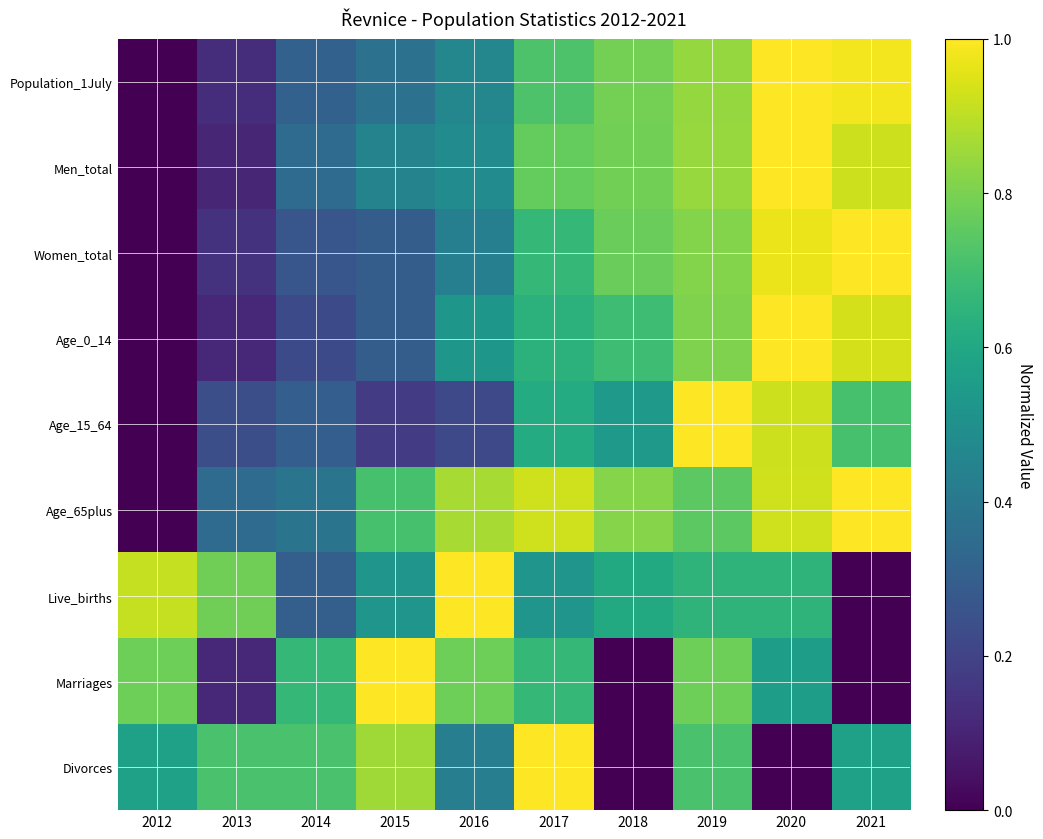

Reading left to right, transcribe all the data shown in this chart.

Population_1July: 2012=0.0	2013=0.1	2014=0.3	2015=0.4	2016=0.5	2017=0.7	2018=0.8	2019=0.8	2020=1.0	2021=1.0
Men_total: 2012=0.0	2013=0.1	2014=0.4	2015=0.4	2016=0.5	2017=0.8	2018=0.8	2019=0.8	2020=1.0	2021=0.9
Women_total: 2012=0.0	2013=0.1	2014=0.3	2015=0.3	2016=0.4	2017=0.7	2018=0.8	2019=0.8	2020=1.0	2021=1.0
Age_0_14: 2012=0.0	2013=0.1	2014=0.2	2015=0.3	2016=0.5	2017=0.6	2018=0.7	2019=0.8	2020=1.0	2021=0.9
Age_15_64: 2012=0.0	2013=0.2	2014=0.3	2015=0.2	2016=0.2	2017=0.6	2018=0.5	2019=1.0	2020=0.9	2021=0.7
Age_65plus: 2012=0.0	2013=0.3	2014=0.4	2015=0.7	2016=0.9	2017=0.9	2018=0.8	2019=0.7	2020=0.9	2021=1.0
Live_births: 2012=0.9	2013=0.8	2014=0.3	2015=0.5	2016=1.0	2017=0.5	2018=0.6	2019=0.7	2020=0.7	2021=0.0
Marriages: 2012=0.8	2013=0.1	2014=0.7	2015=1.0	2016=0.8	2017=0.7	2018=0.0	2019=0.8	2020=0.6	2021=0.0
Divorces: 2012=0.6	2013=0.7	2014=0.7	2015=0.9	2016=0.4	2017=1.0	2018=0.0	2019=0.7	2020=0.0	2021=0.6